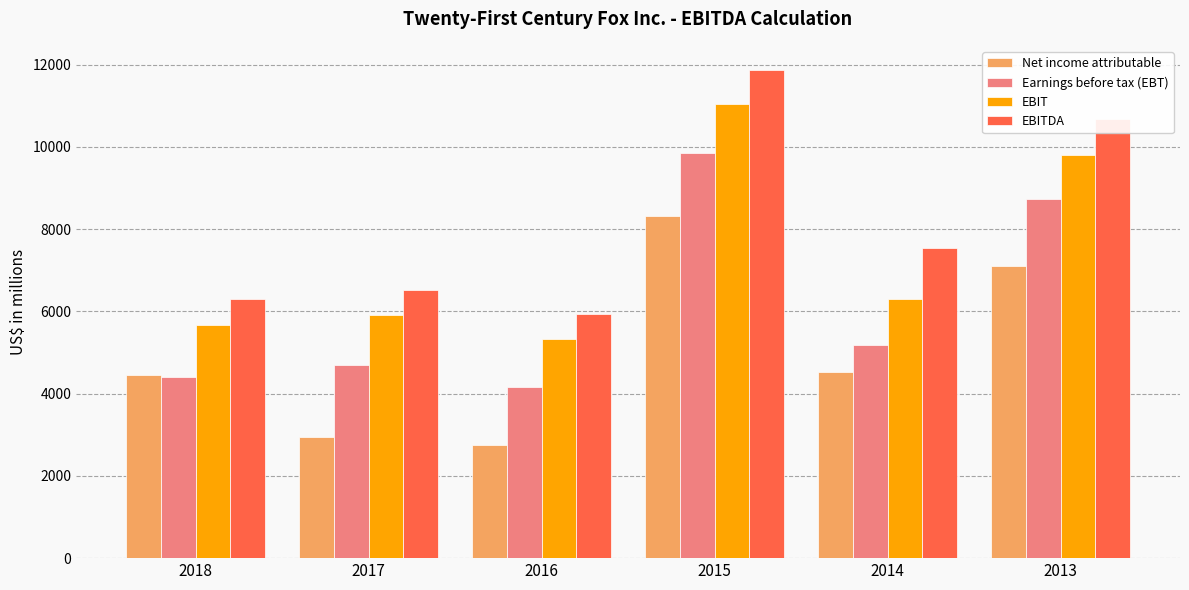

At 2013, list the series in order from largest to smallest.

EBITDA, EBIT, Earnings before tax (EBT), Net income attributable